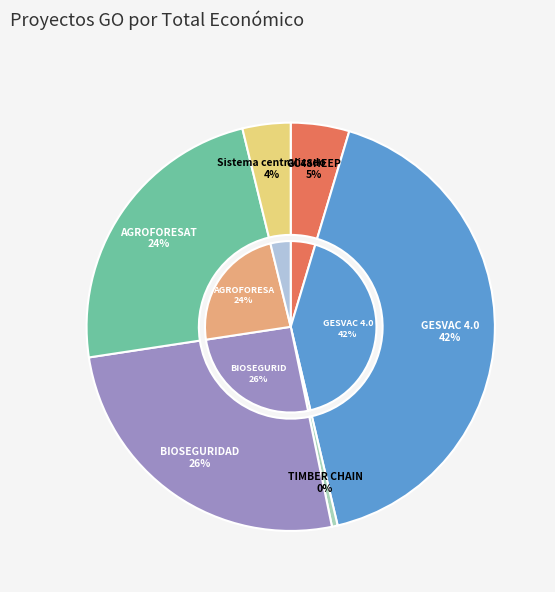

Does Sistema centralizado account for over 50% of the chart?

No